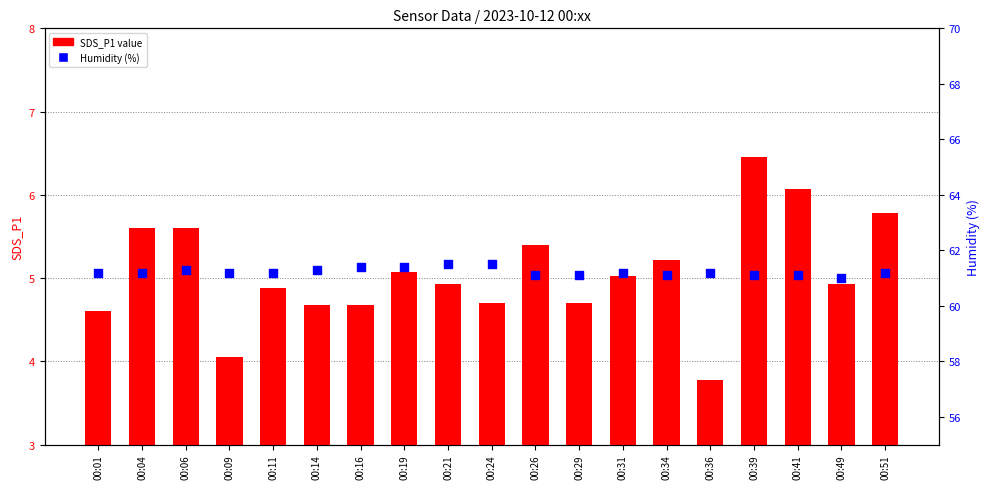

Is the value of SDS_P1 at 00:09 greater than the value of Humidity at 00:16?

No